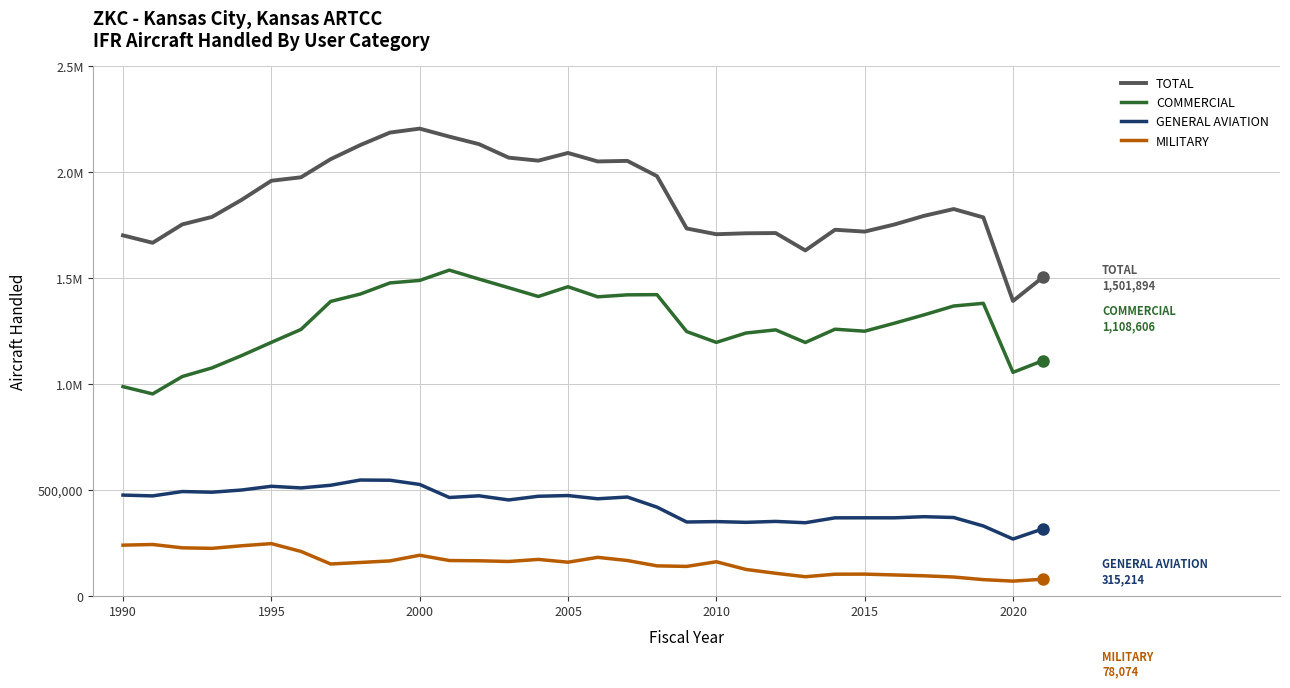

What are all the series names shown in the legend?

TOTAL, COMMERCIAL, GENERAL AVIATION, MILITARY